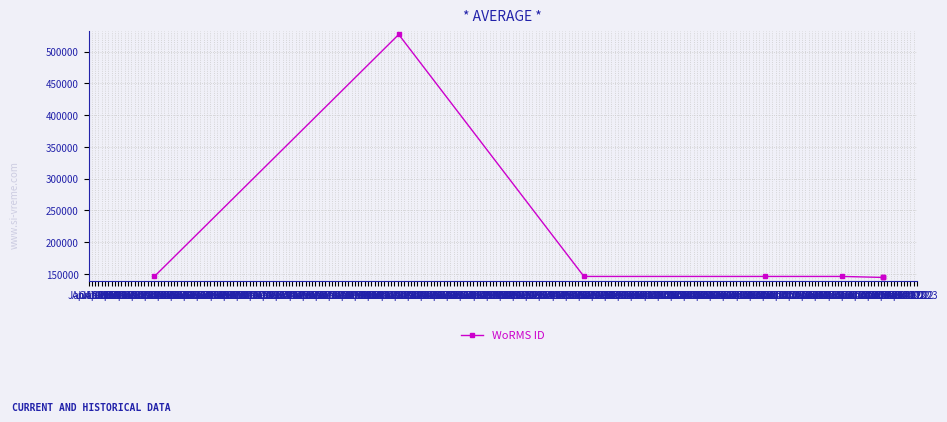

What is the sum of the values at Oct 1961 and Oct 1960?

290018